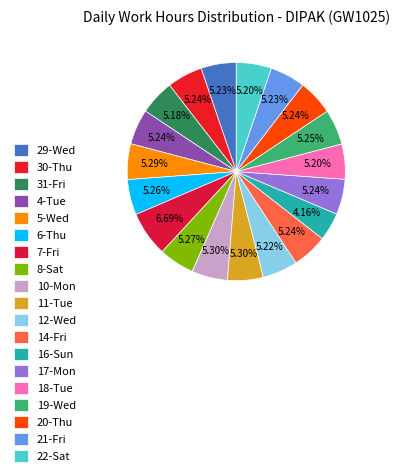

Does 12-Wed represent more than half of the total?

No